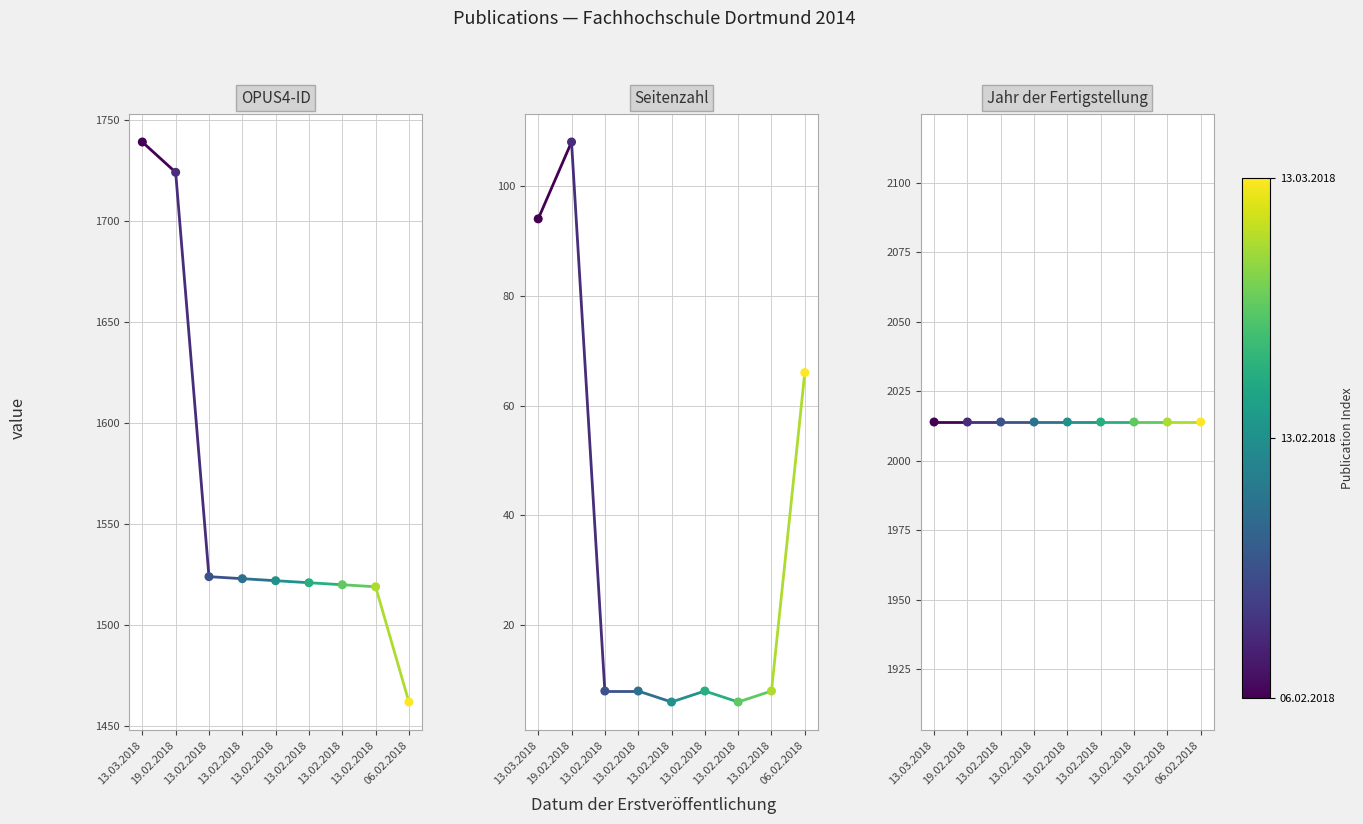

Which series reaches the maximum Y coordinate?

Jahr der Fertigstellung